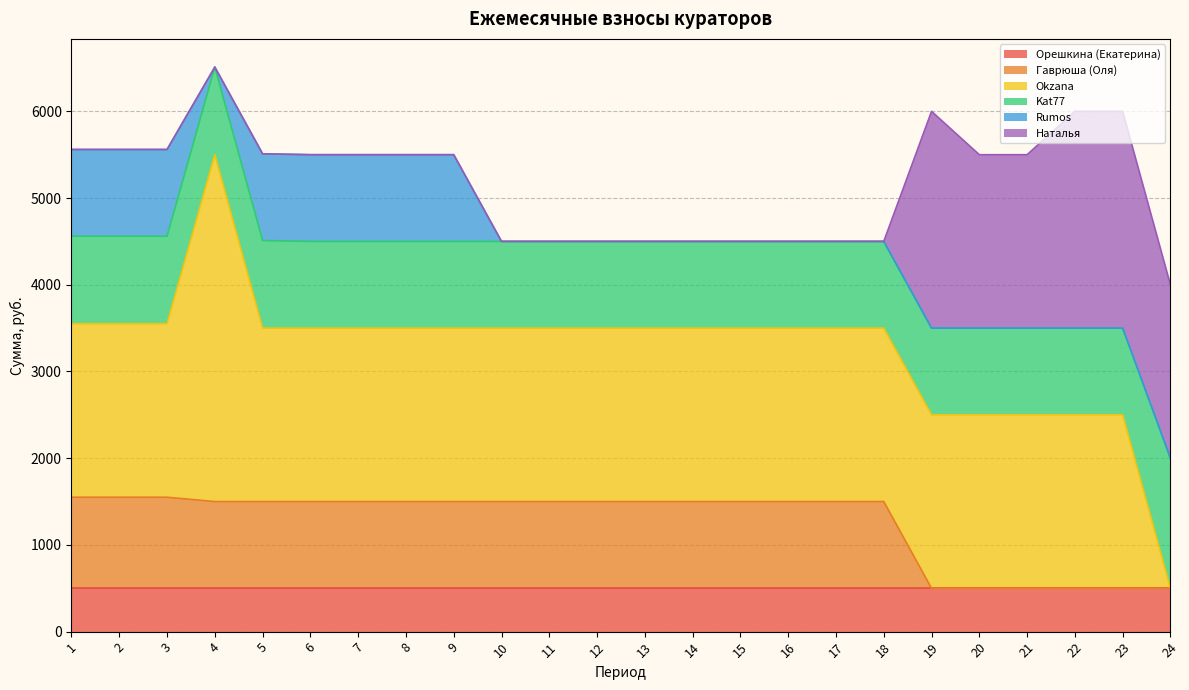

Which series has the largest range (max minus min)?

Okzana